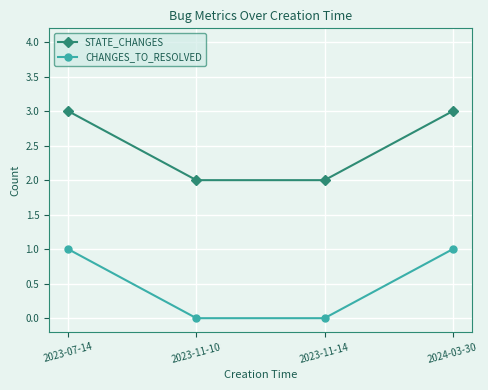

The value of STATE_CHANGES at 2023-11-14 is 2. True or false?

True